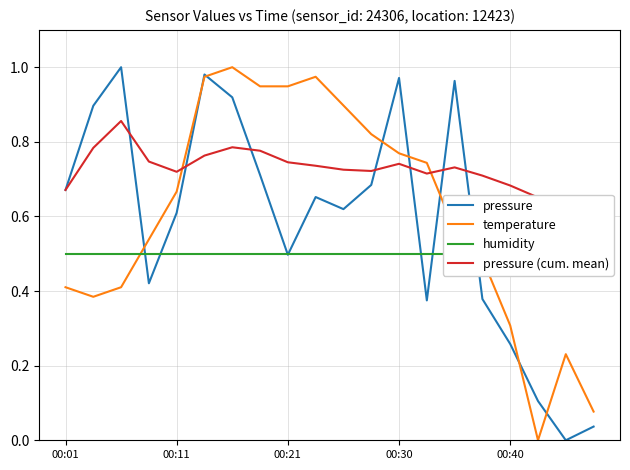

What is the difference between the maximum and minimum values in the temperature series?

1.0